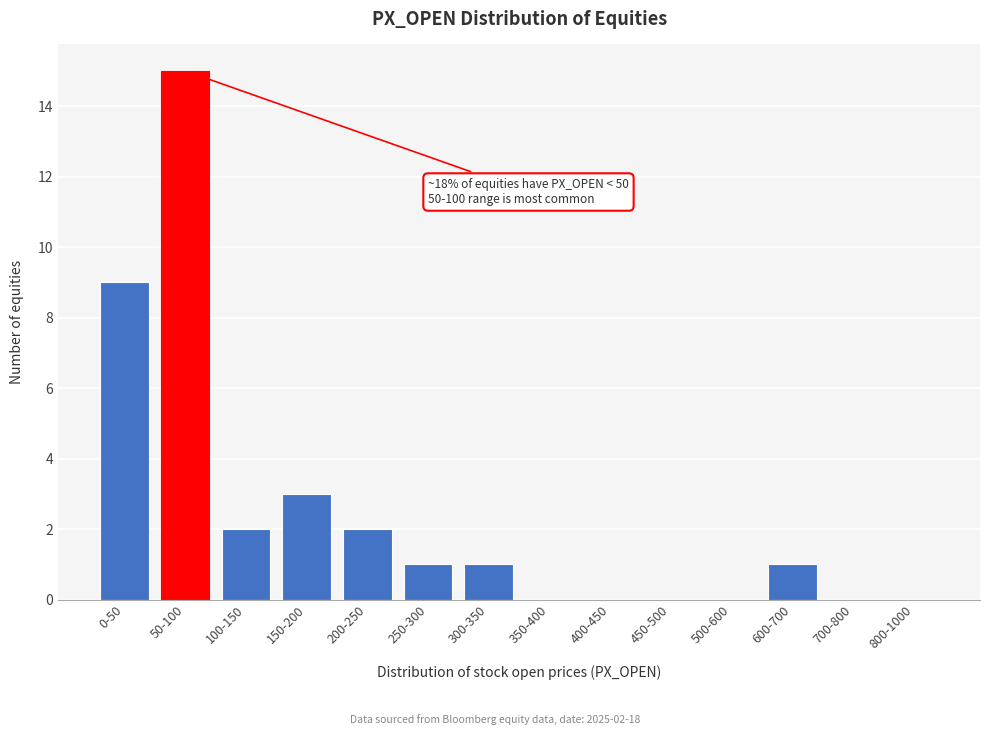

Reading left to right, what are all the values shown in this chart?

0-50=9	50-100=15	100-150=2	150-200=3	200-250=2	250-300=1	300-350=1	350-400=0	400-450=0	450-500=0	500-600=0	600-700=1	700-800=0	800-1000=0